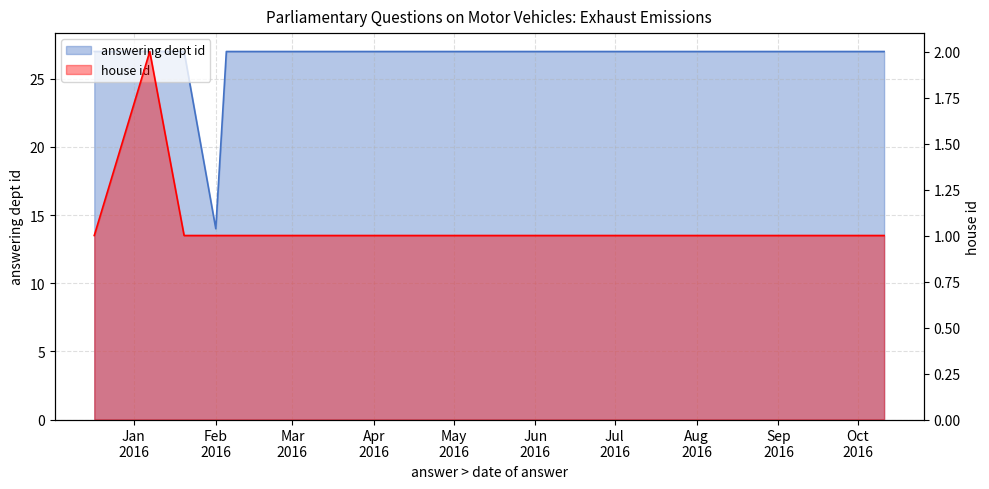

The value of answering dept id at May
2016 is 27. True or false?

True